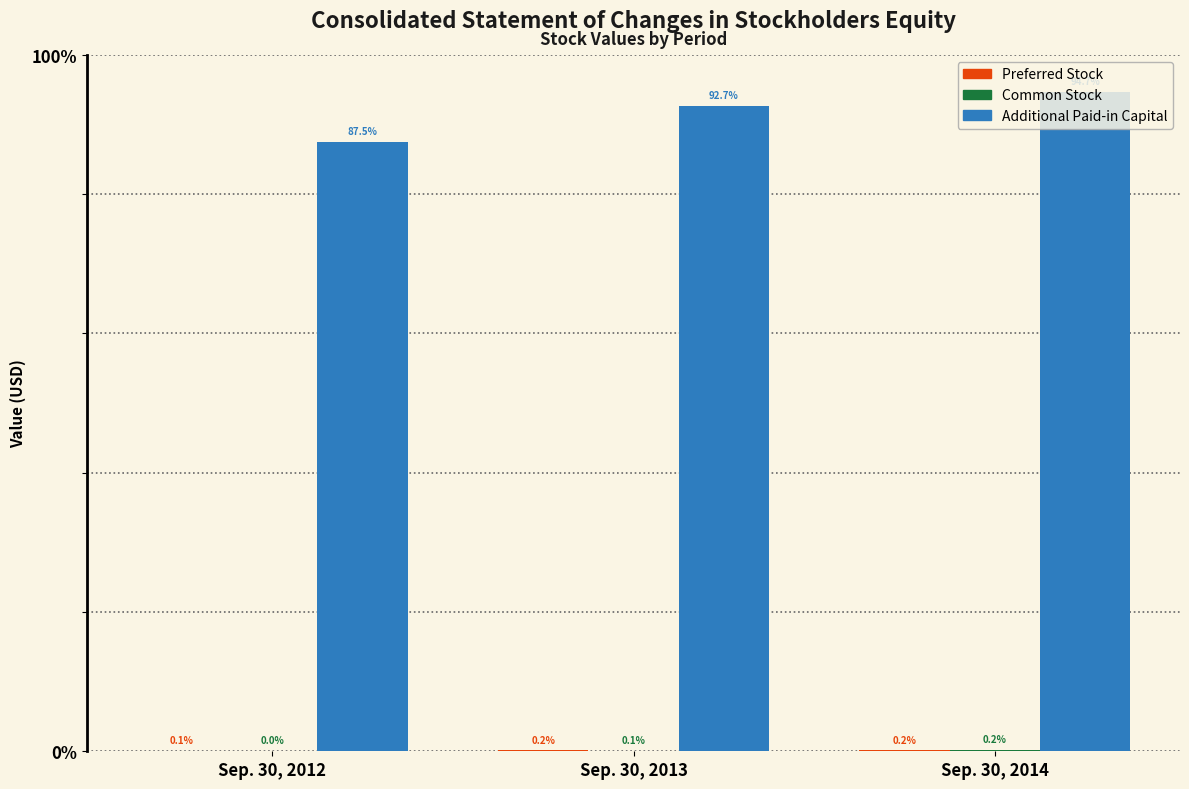

Does the chart contain stacked bars?

No